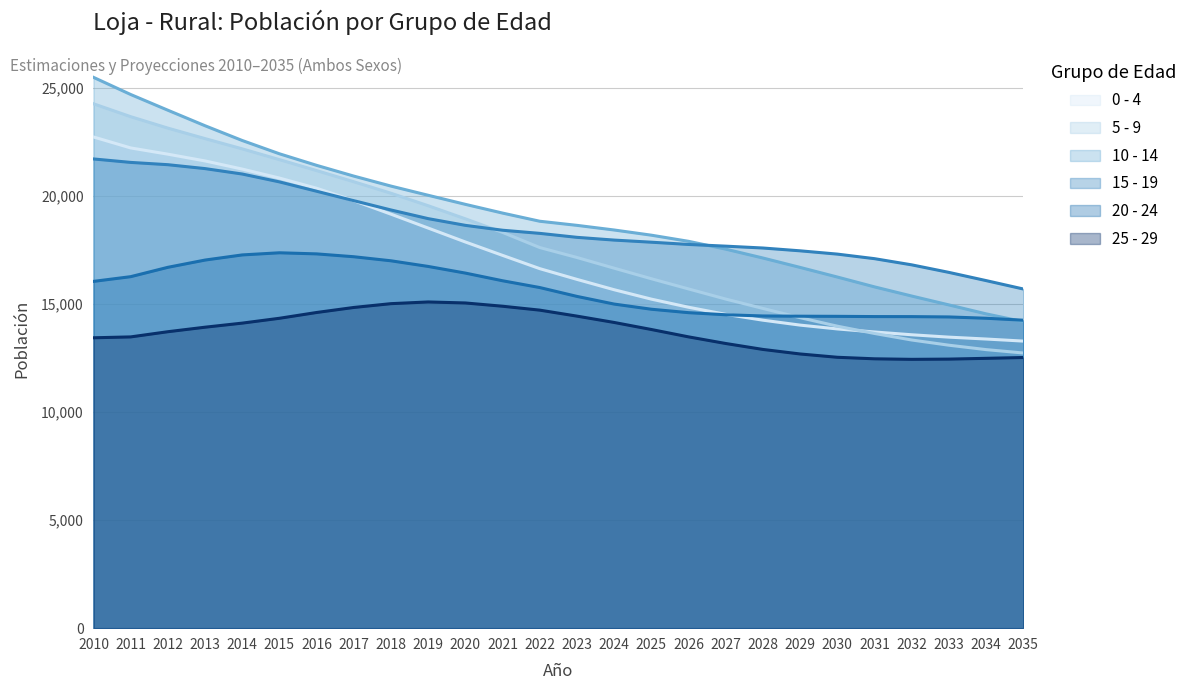

Between 2021 and 2026, which series saw the biggest shift?

5 - 9